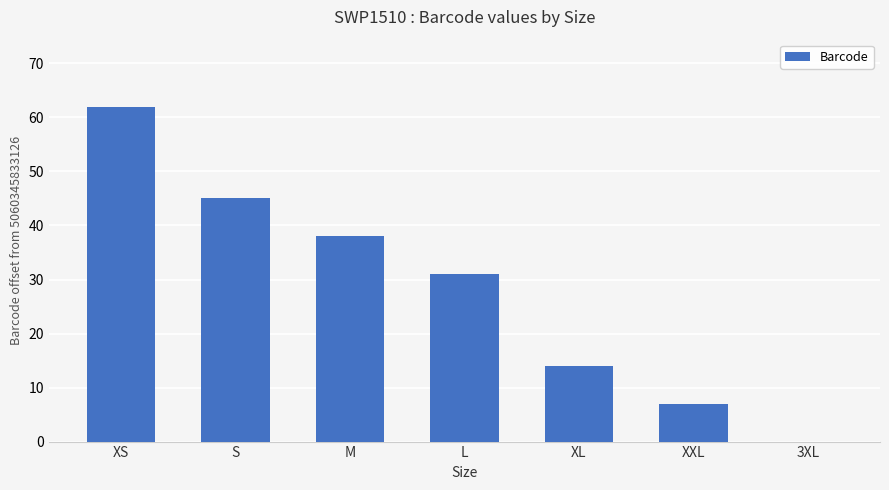

What is the change in value from M to XXL?

-31